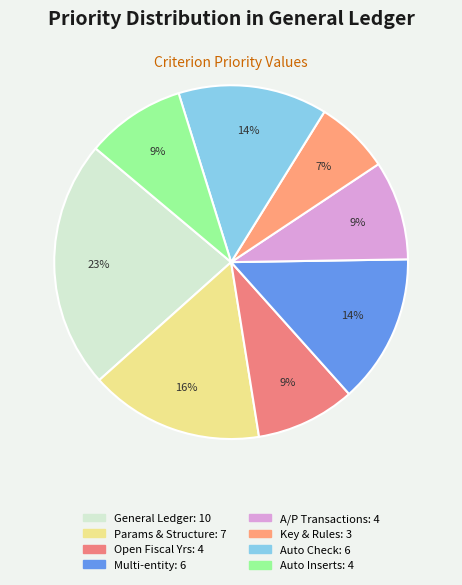

How many slices are in this pie chart?

8